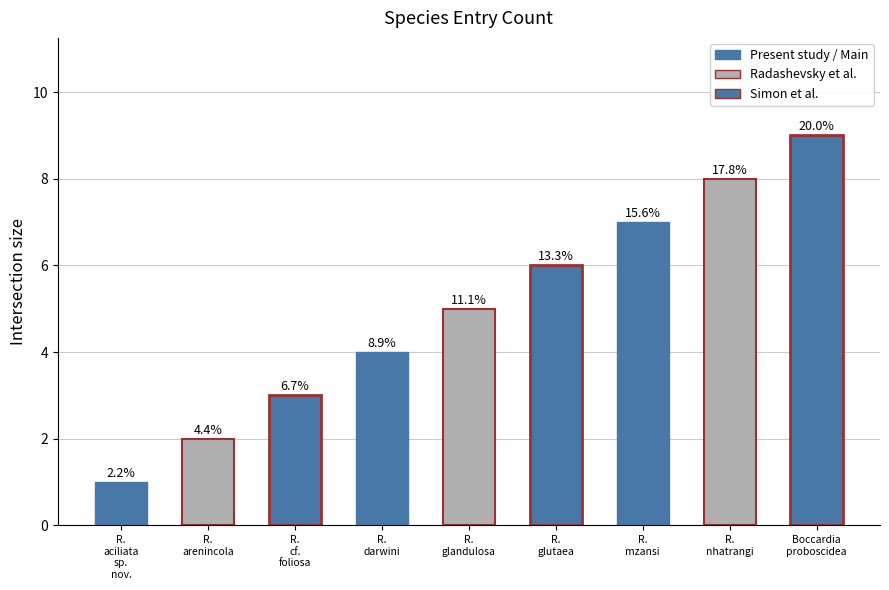

Rank the categories by value from lowest to highest.

R.
aciliata
sp.
nov., R.
arenincola, R.
cf.
foliosa, R.
darwini, R.
glandulosa, R.
glutaea, R.
mzansi, R.
nhatrangi, Boccardia
proboscidea